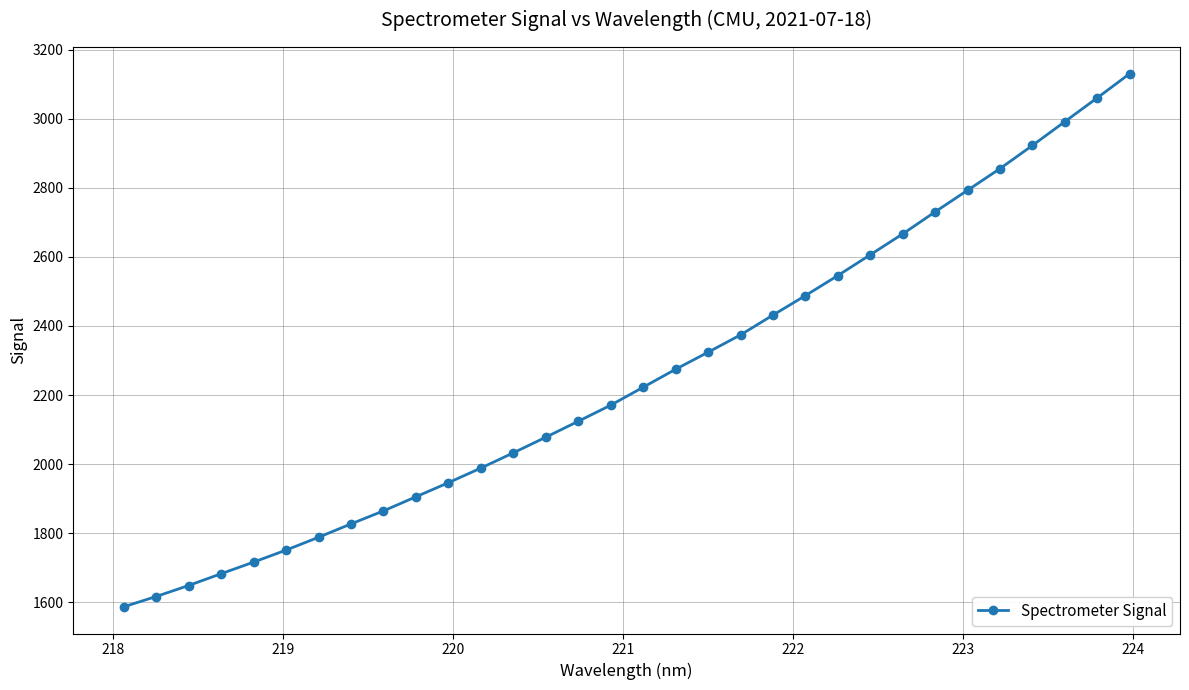

What is the maximum value shown in the chart?

3130.4